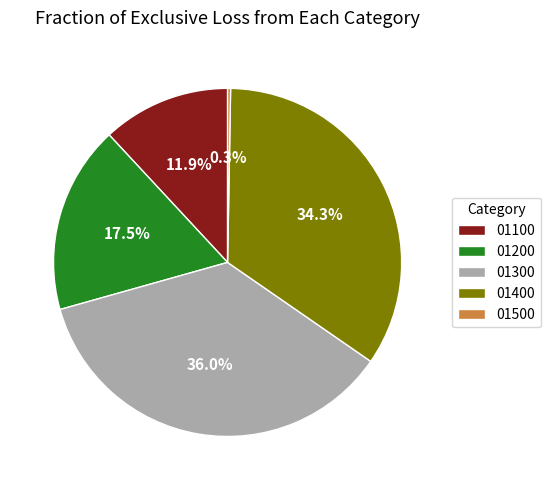

Is there any slice that represents more than half of the pie?

No